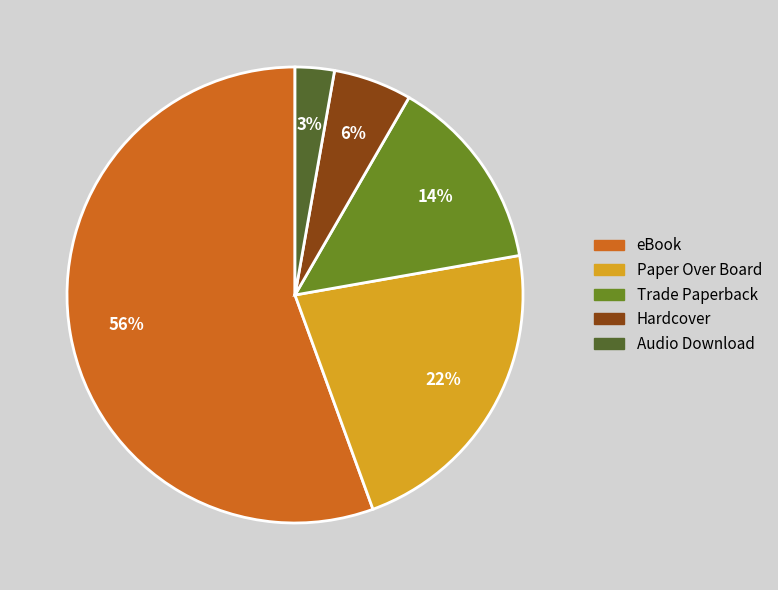

What percentage is the Trade Paperback slice, to the nearest percent?

14%